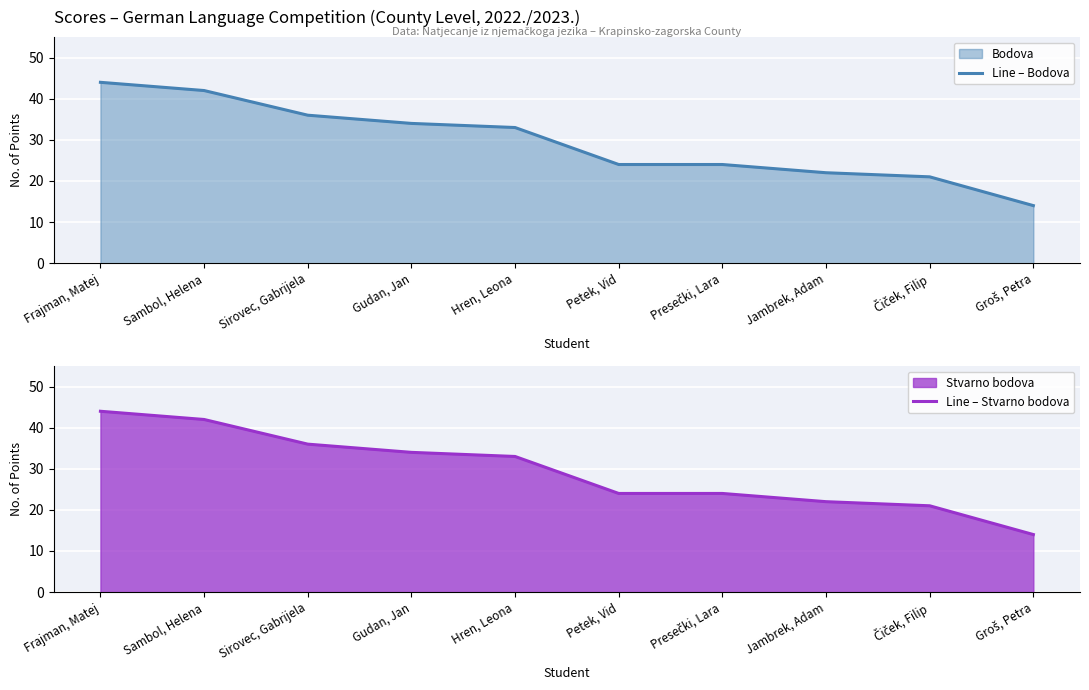

True or false: Line – Bodova and Line – Stvarno bodova cross at least once.

False